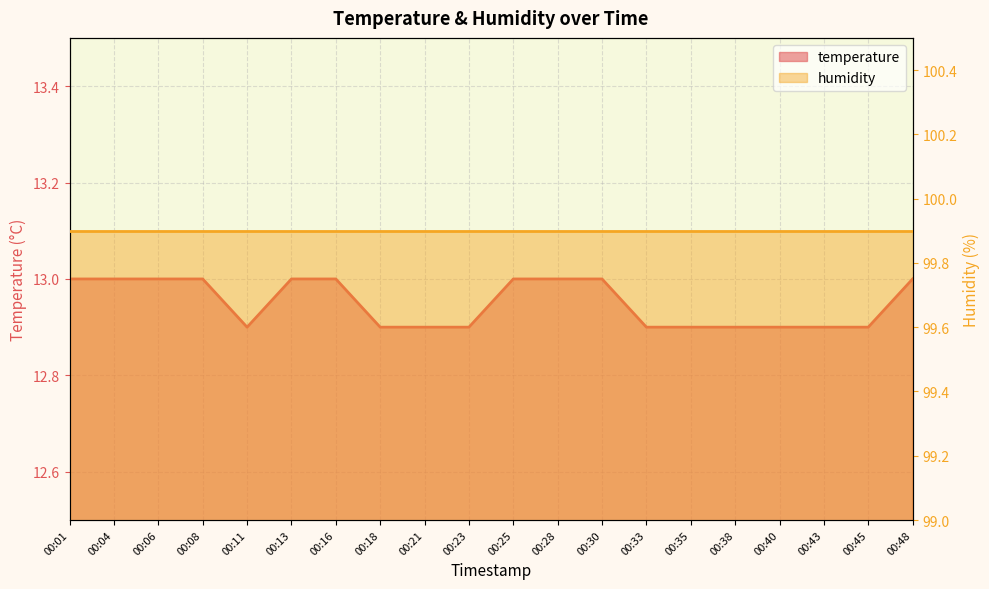

How many points are lower than both their immediate neighbors (excluding endpoints)?

1